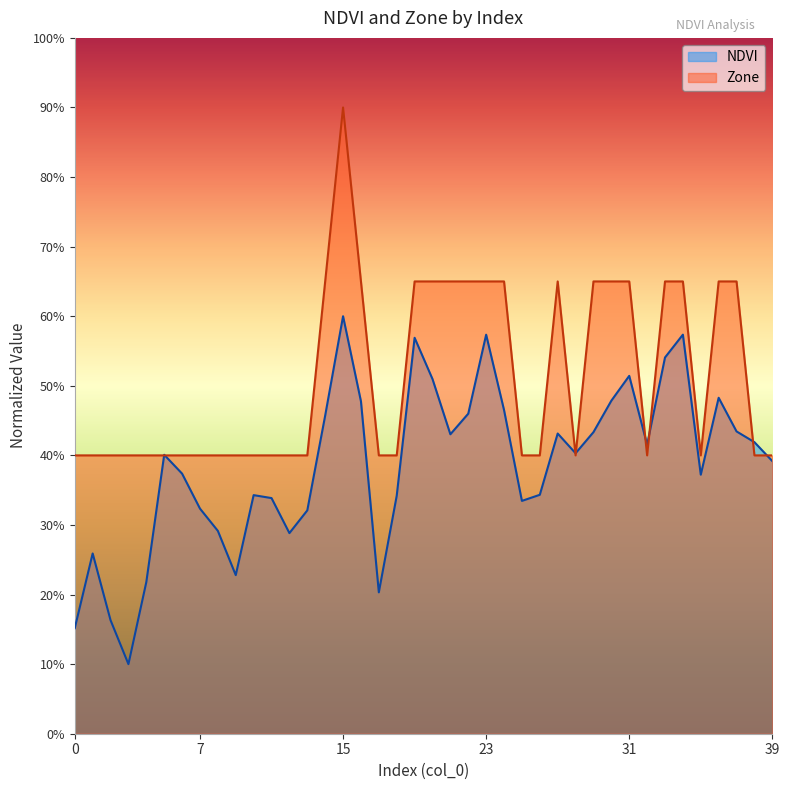

Reading left to right, transcribe all the data shown in this chart.

NDVI: 0=0.2	1=0.3	2=0.2	3=0.1	4=0.2	5=0.4	6=0.4	7=0.3	8=0.3	9=0.2	10=0.3	11=0.3	12=0.3	13=0.3	14=0.5	15=0.6	16=0.5	17=0.2	18=0.3	19=0.6	20=0.5	21=0.4	22=0.5	23=0.6	24=0.5	25=0.3	26=0.3	27=0.4	28=0.4	29=0.4	30=0.5	31=0.5	32=0.4	33=0.5	34=0.6	35=0.4	36=0.5	37=0.4	38=0.4	39=0.4
Zone: 0=0.4	1=0.4	2=0.4	3=0.4	4=0.4	5=0.4	6=0.4	7=0.4	8=0.4	9=0.4	10=0.4	11=0.4	12=0.4	13=0.4	14=0.7	15=0.9	16=0.7	17=0.4	18=0.4	19=0.7	20=0.7	21=0.7	22=0.7	23=0.7	24=0.7	25=0.4	26=0.4	27=0.7	28=0.4	29=0.7	30=0.7	31=0.7	32=0.4	33=0.7	34=0.7	35=0.4	36=0.7	37=0.7	38=0.4	39=0.4